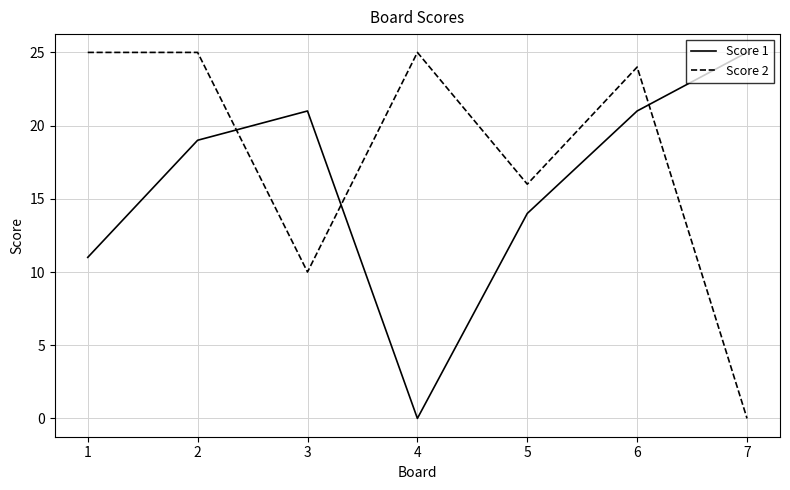

True or false: Score 2 has a value of 10 at 3.

True